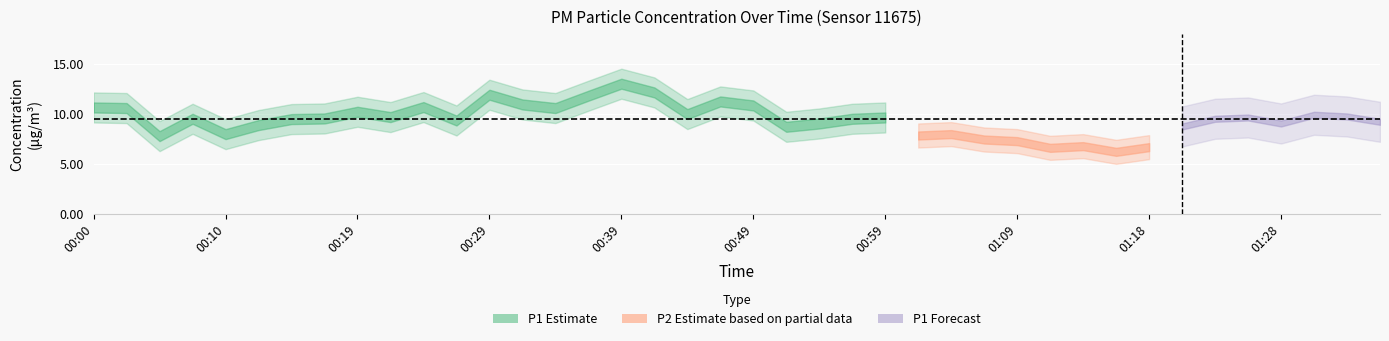

The value of P1 at 00:00 is 10.6. True or false?

True